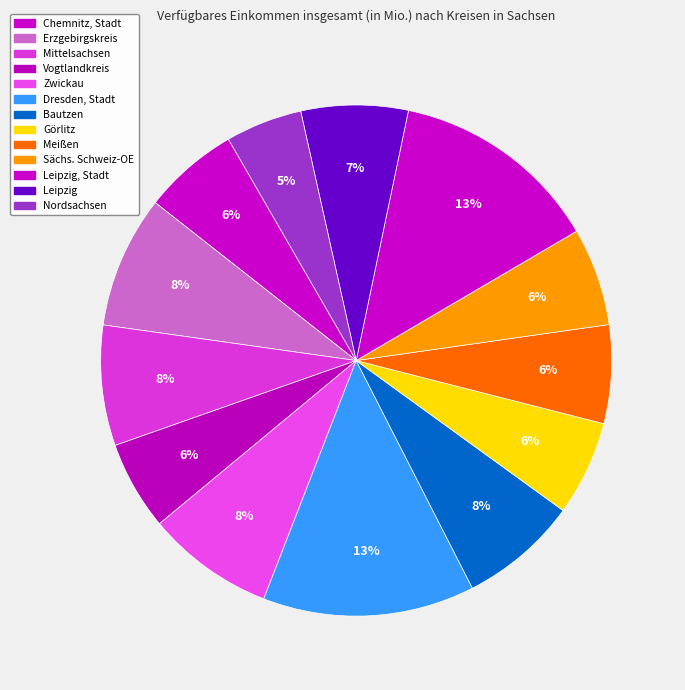

To the nearest percent, what is the average slice percentage?

8%